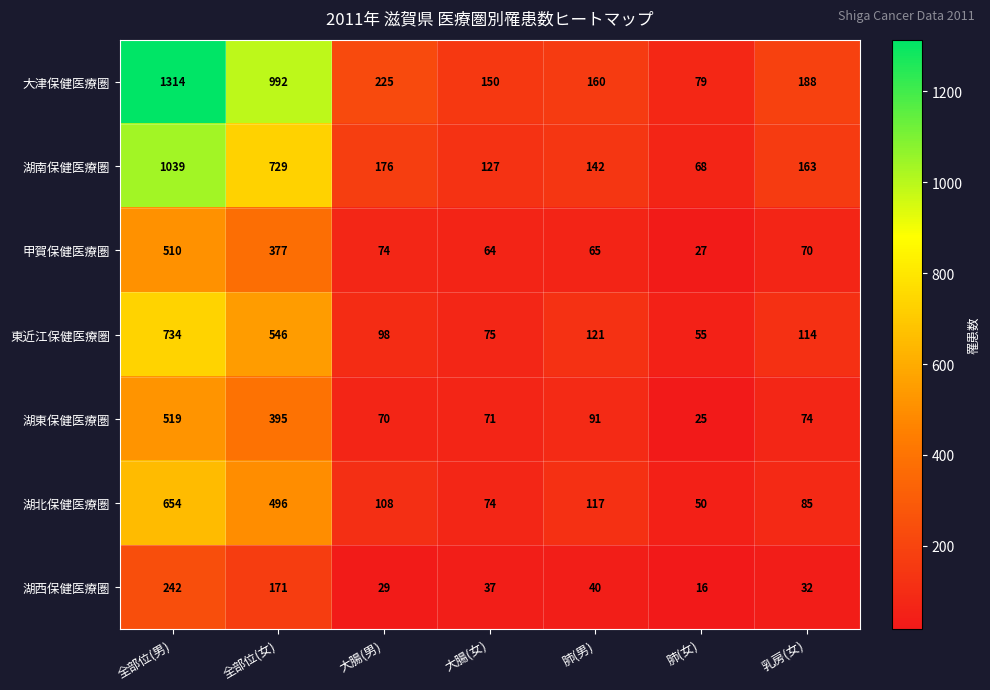

How many data points does each series have?

7